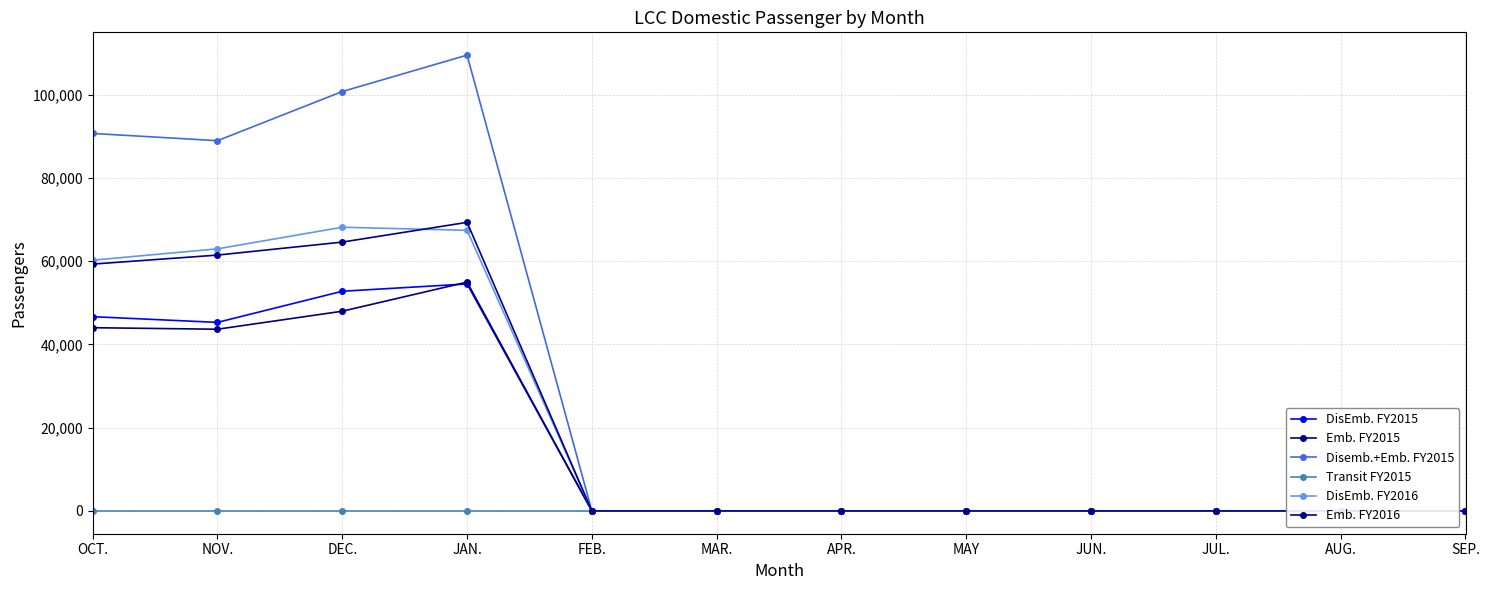

Which category has the highest value in the DisEmb. FY2015 series?

JAN.